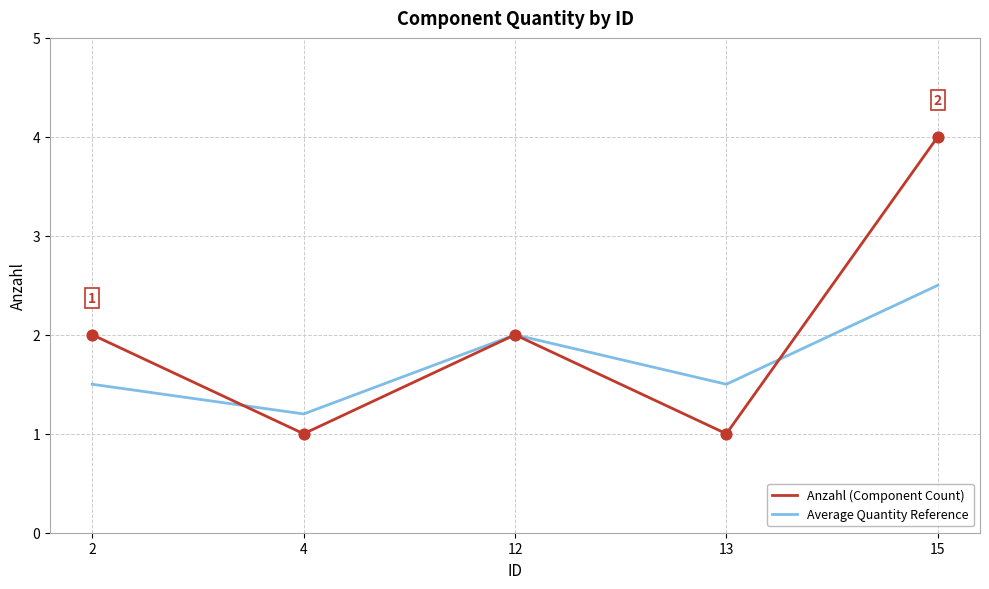

Which series has the largest range (max minus min)?

Anzahl (Component Count)